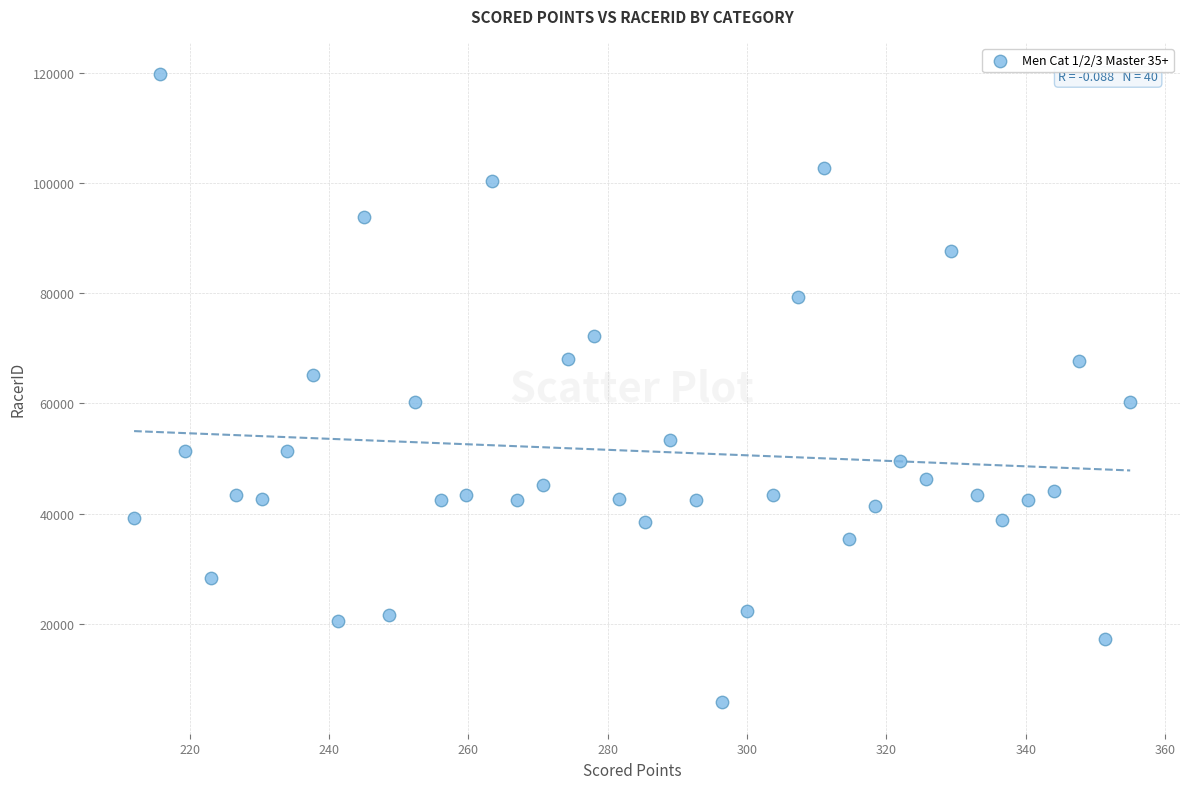

What is the range of Y values (max minus min)?

113972